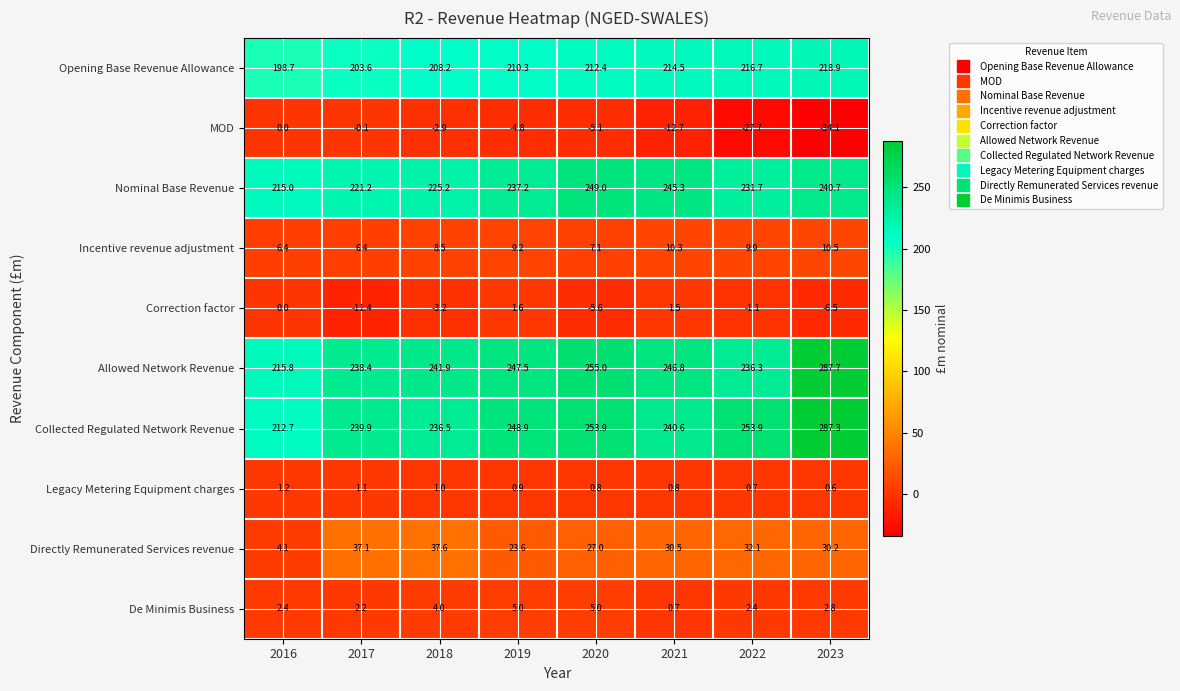

What is the maximum value shown in the chart?

287.7